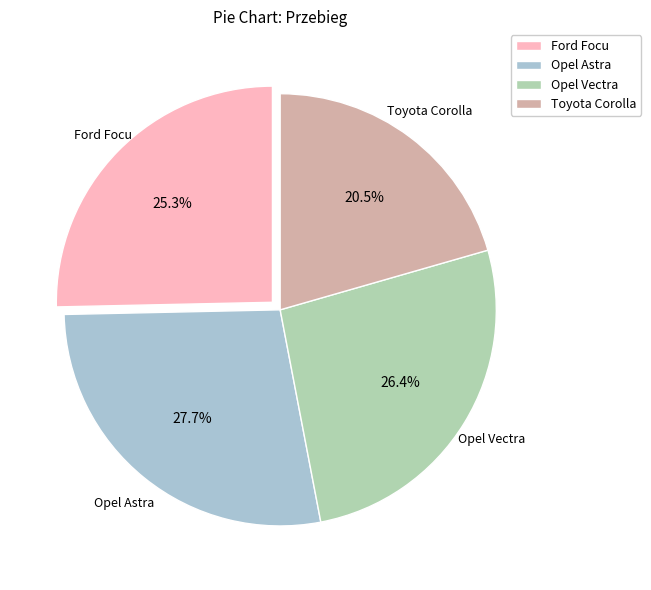

To the nearest percent, what is the combined percentage of Opel Vectra and Ford Focu?

52%